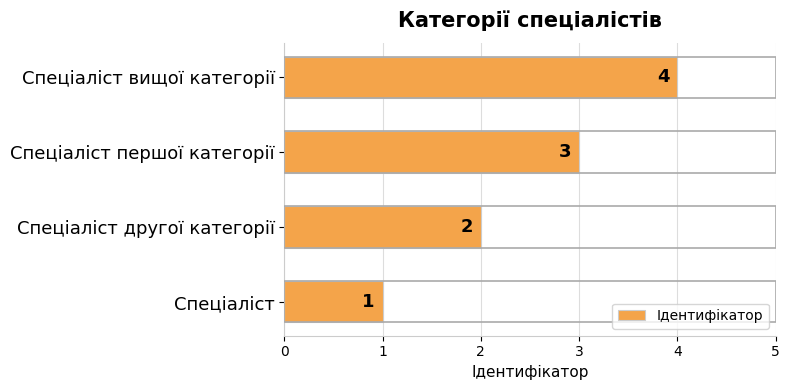

Are the bars horizontal?

Yes